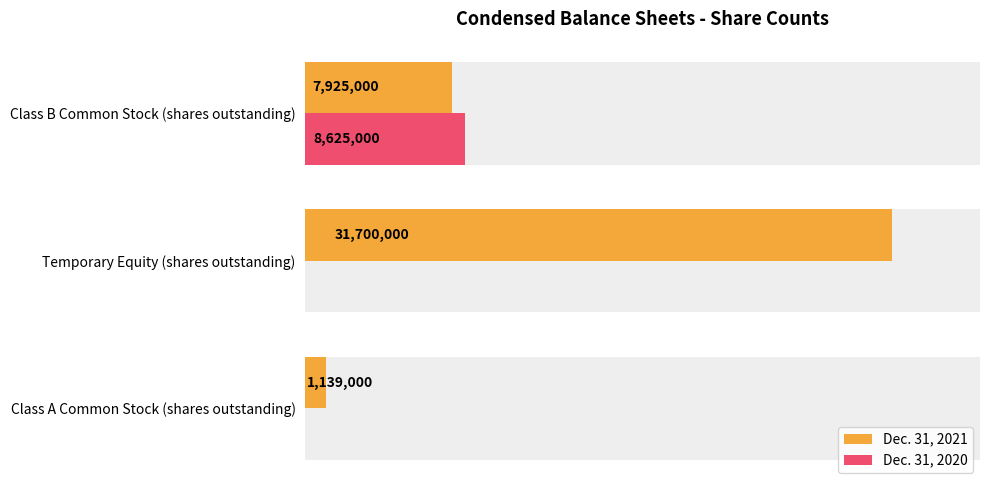

What is the average value of the Dec. 31, 2020 series?

2875000